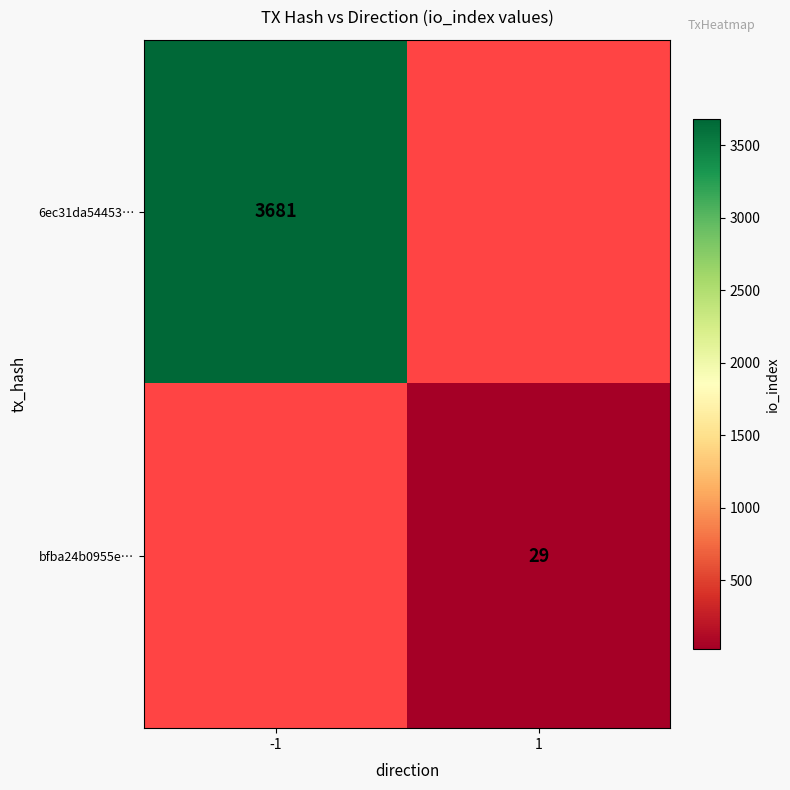

The bfba24b0955e… series shows 51 at 1. True or false?

False